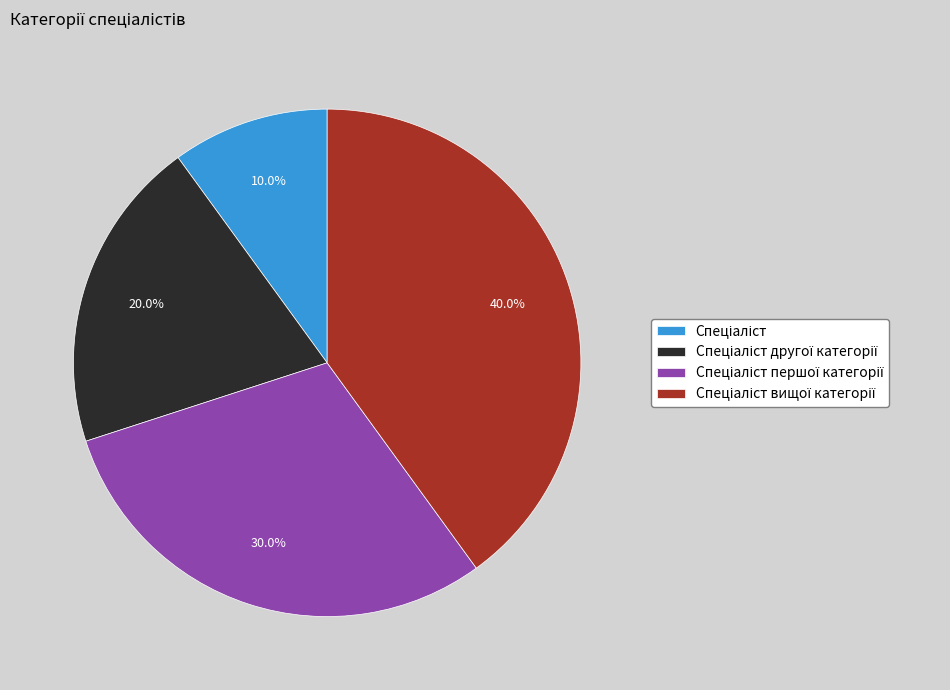

Is there any slice that represents more than half of the pie?

No